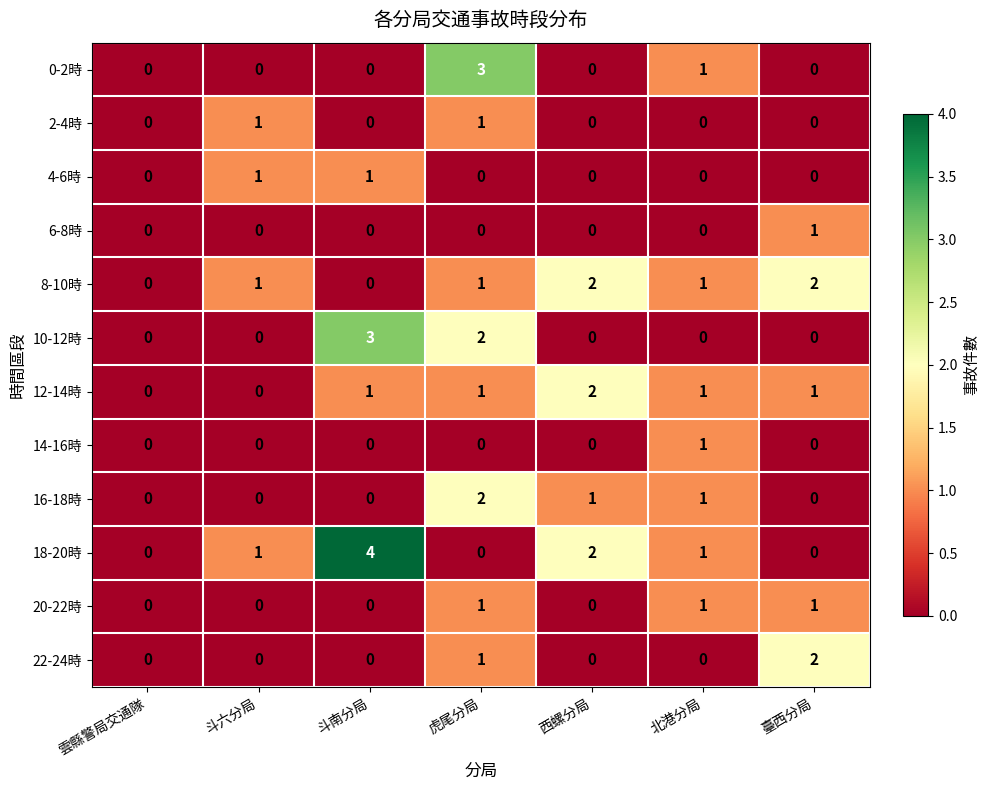

Which series has the largest range (max minus min)?

18-20時